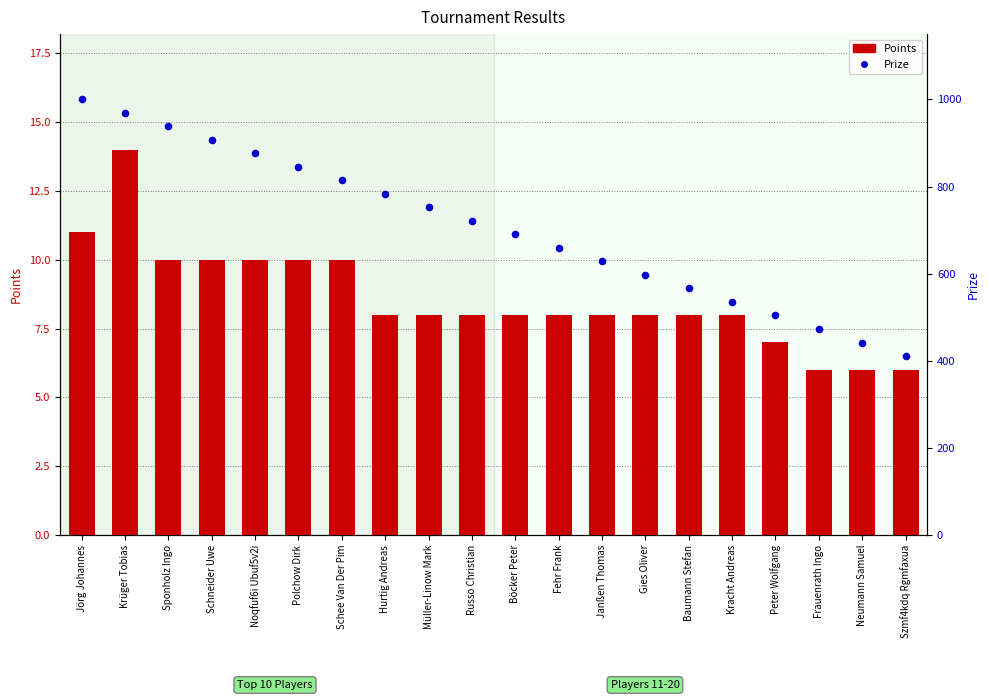

At how many categories does at least one series exceed 289?

20